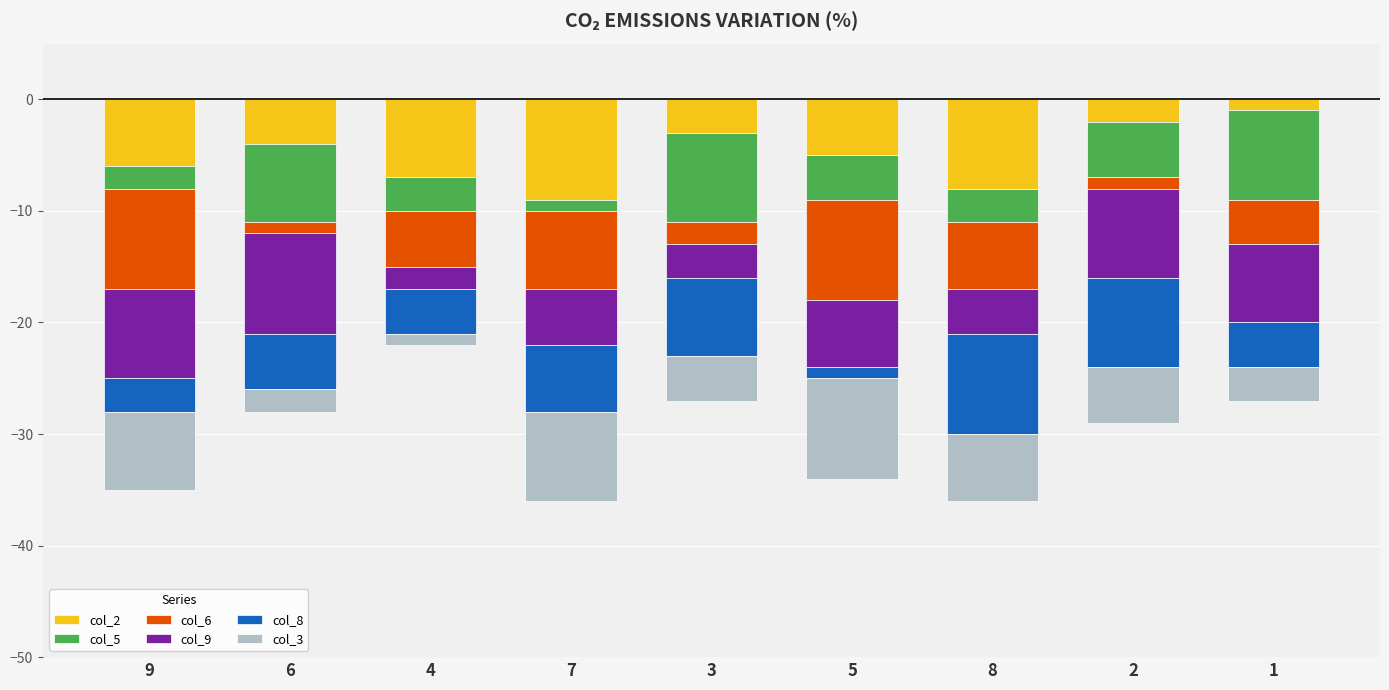

Is it true that col_5 equals -8 at 3?

True